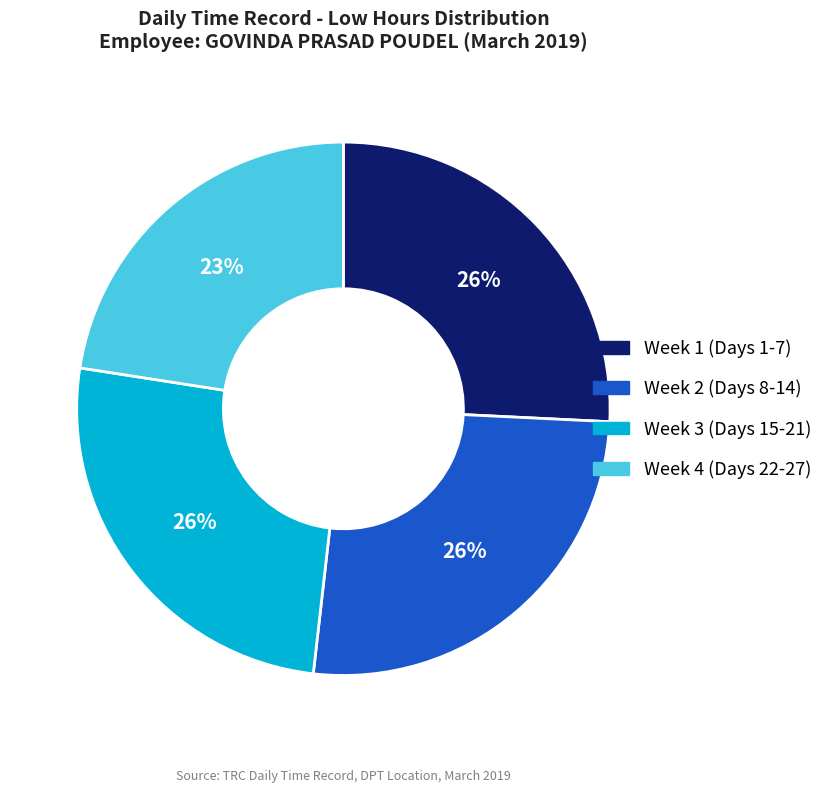

Does any single category account for the majority?

No